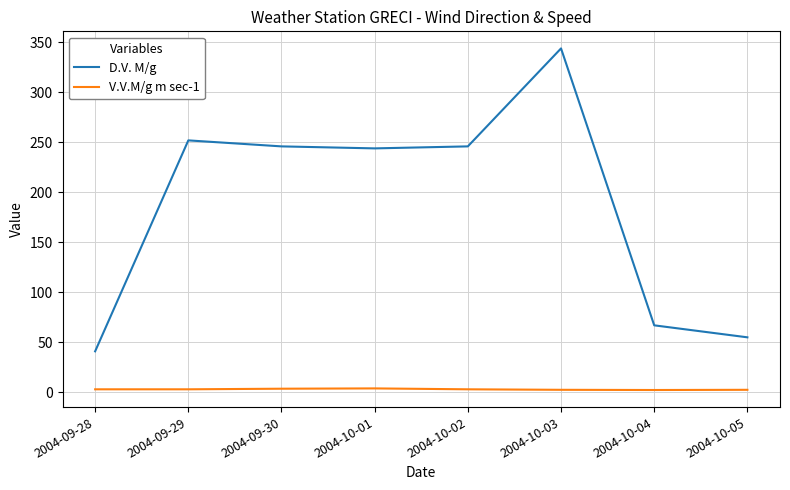

The value of D.V. M/g at 2004-09-29 is 252.0. True or false?

True